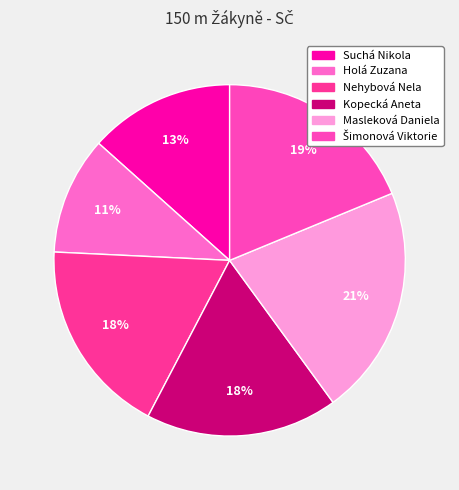

Rank the categories by value from lowest to highest.

Holá Zuzana, Suchá Nikola, Kopecká Aneta, Nehybová Nela, Šimonová Viktorie, Masleková Daniela